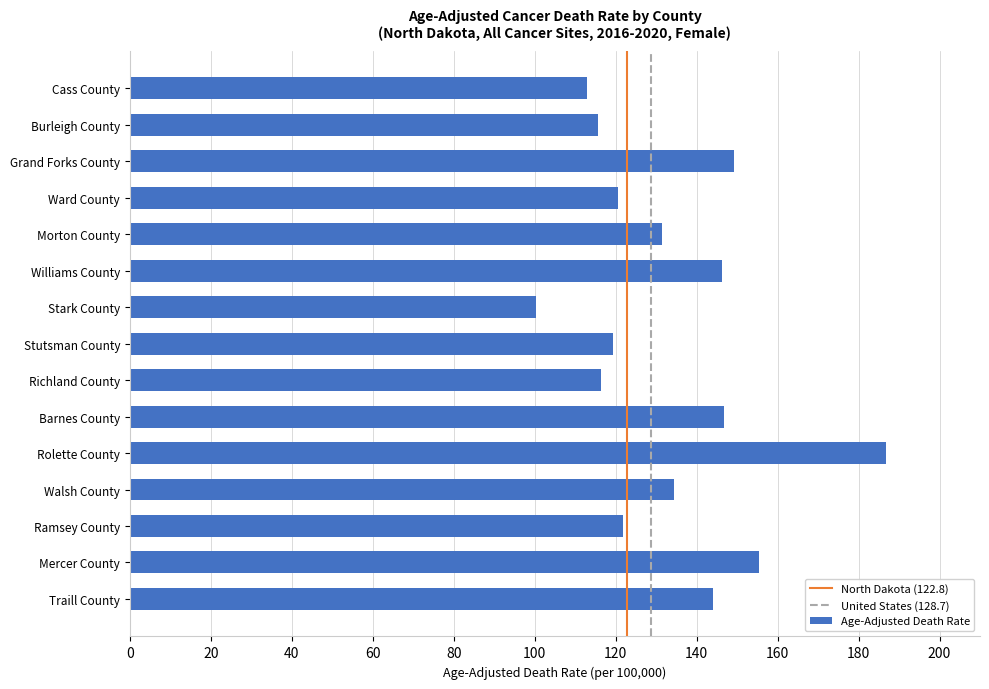

What is the average value?

133.4